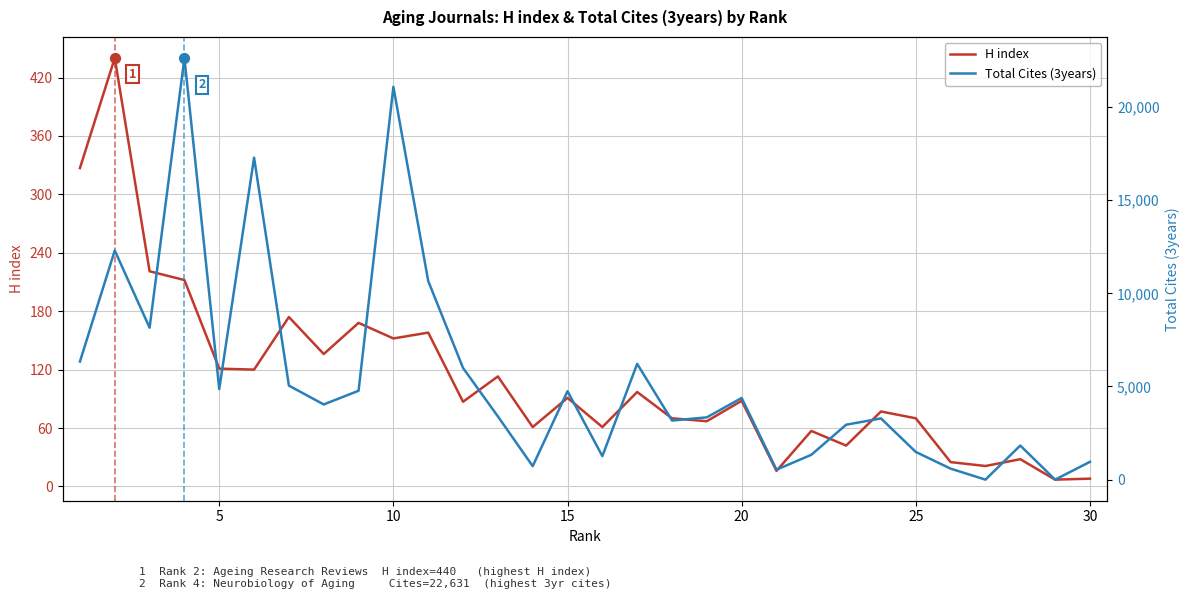

Which series reaches the maximum Y coordinate?

Total Cites (3years)